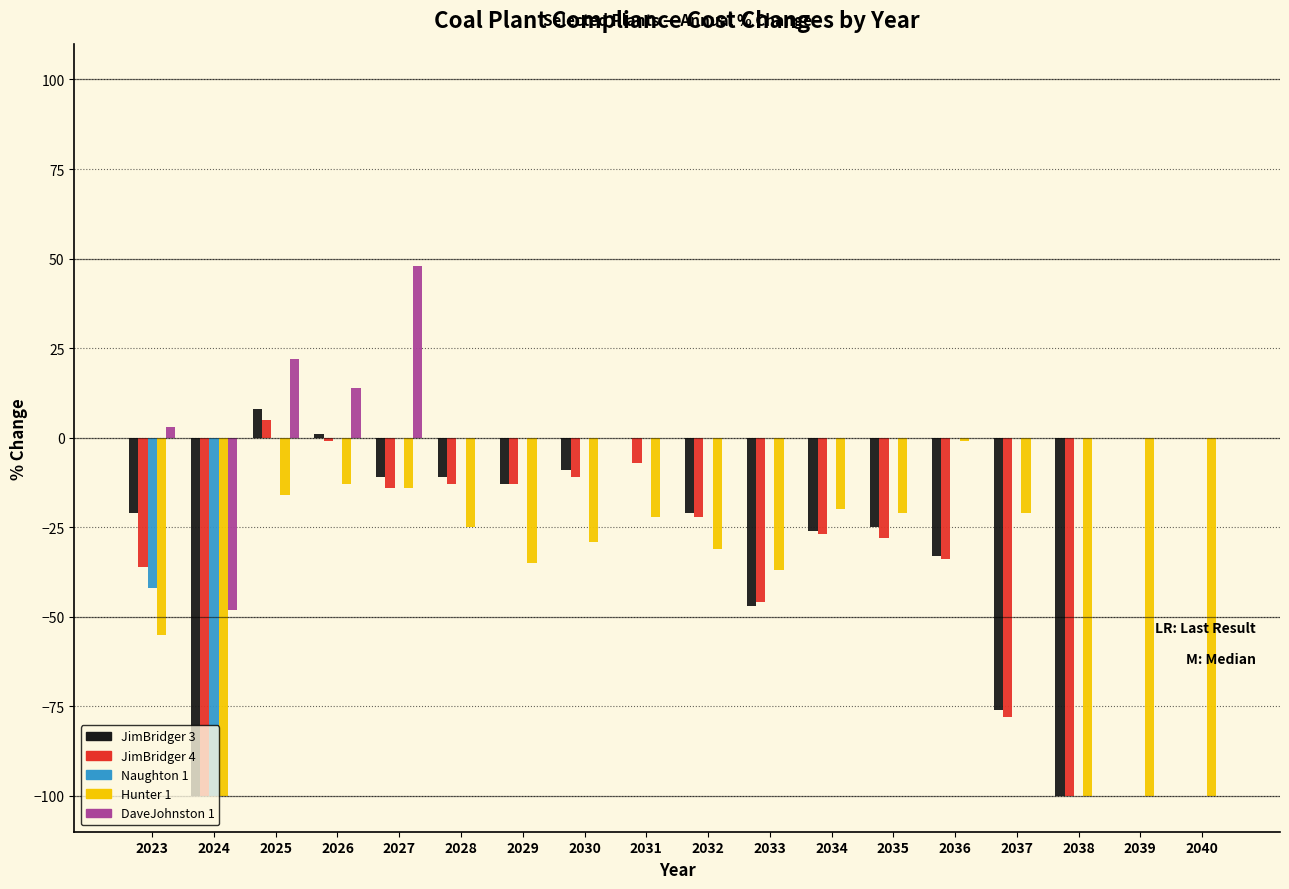

Which label corresponds to the largest value in the chart?

2027